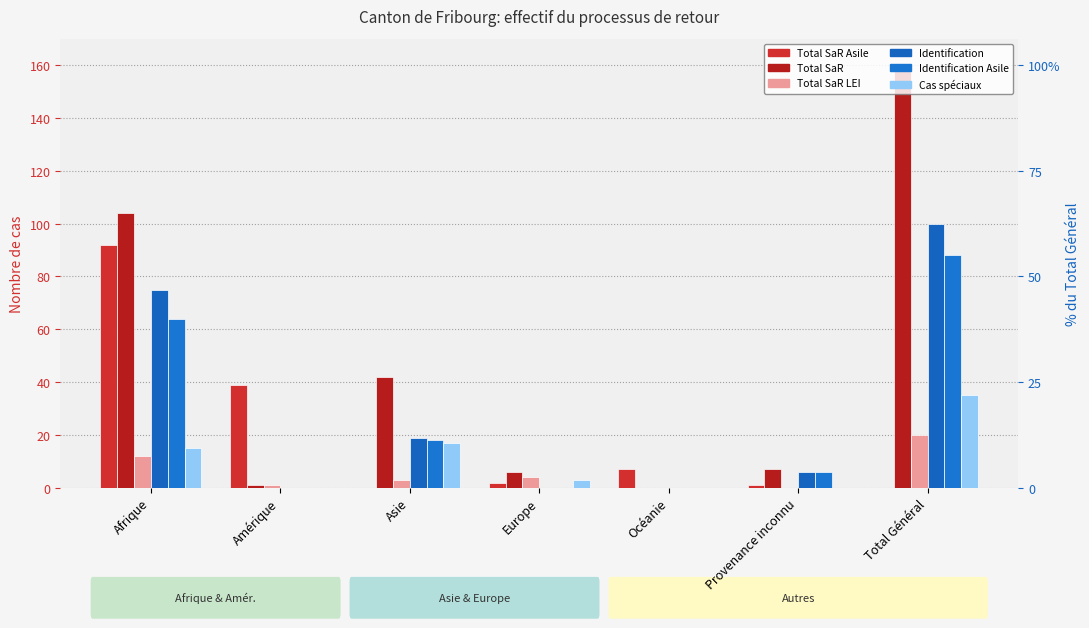

The Total SaR LEI series shows 4 at Europe. True or false?

True